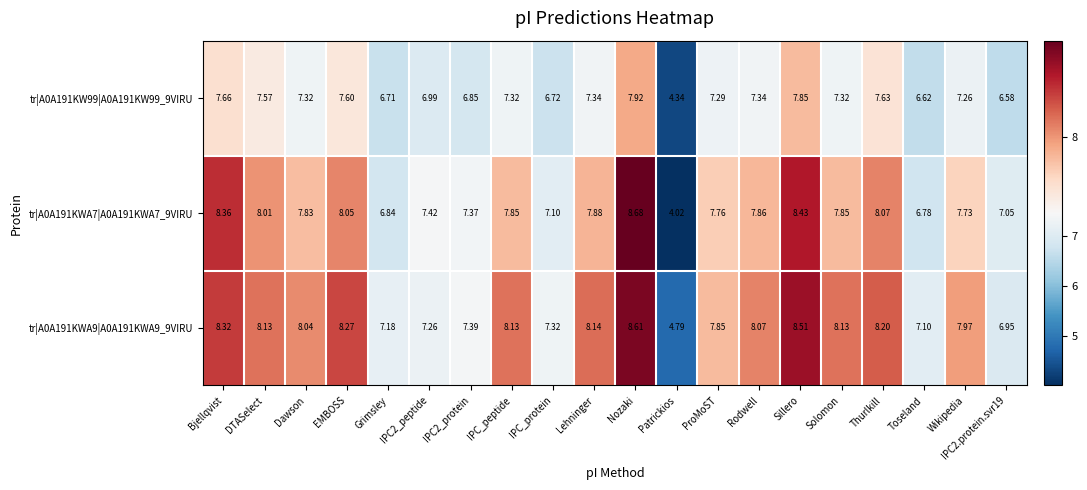

At how many categories does at least one series exceed 7?

19